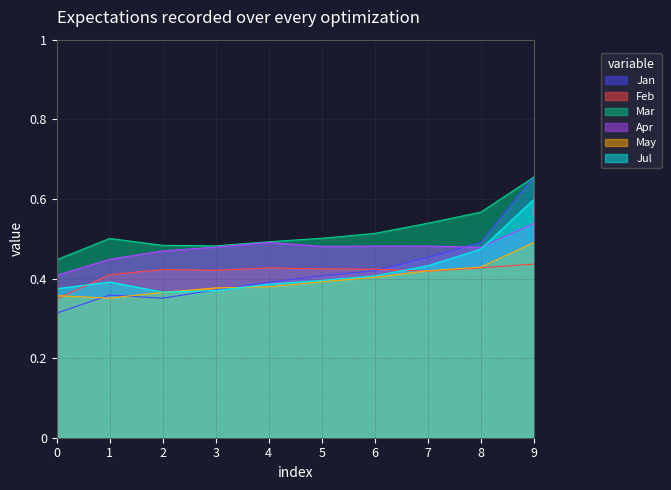

Which series has the widest spread of values?

Jan